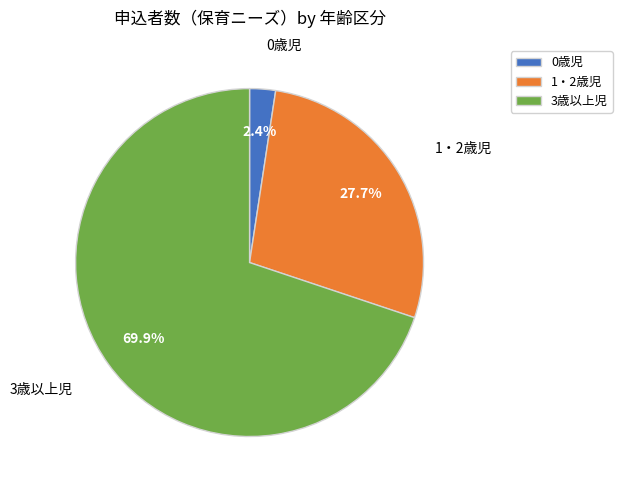

Is the sum of 1・2歳児 and 0歳児 greater than half?

No